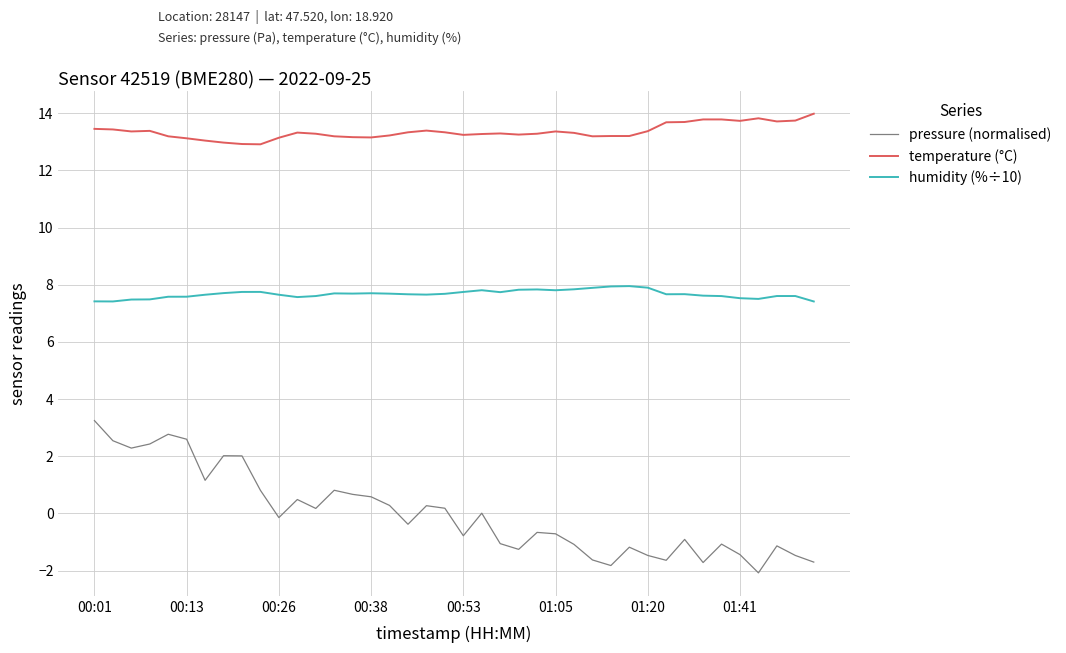

What is the smallest value displayed?

-2.1